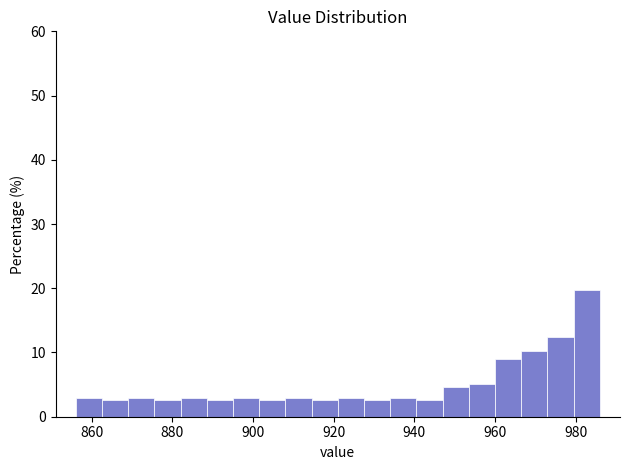

Read against the x-axis, roughly where is the centre of the tallest bar?

982